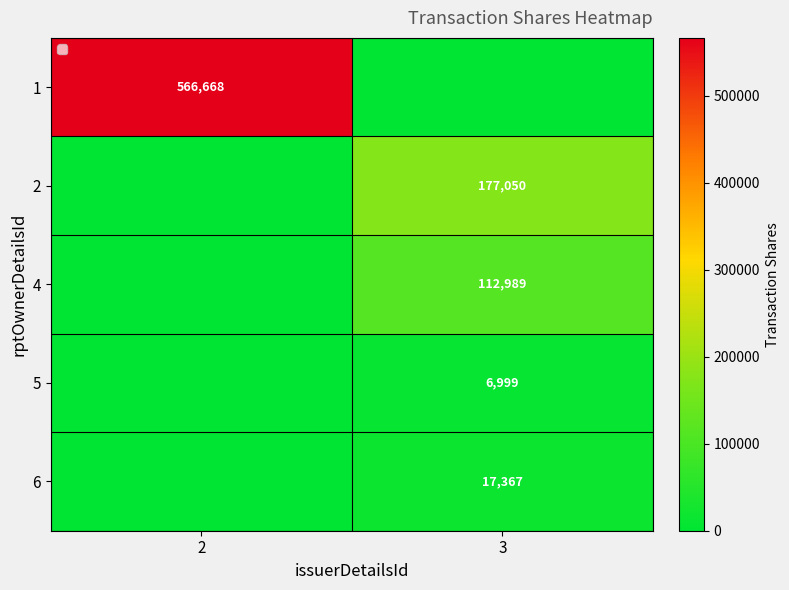

How many series are shown in this chart?

5